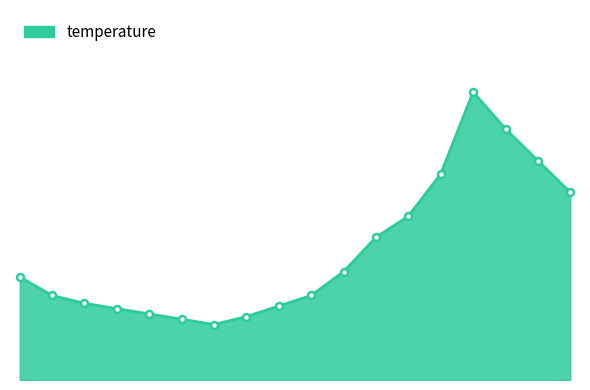

Does the chart have visible grid lines?

No